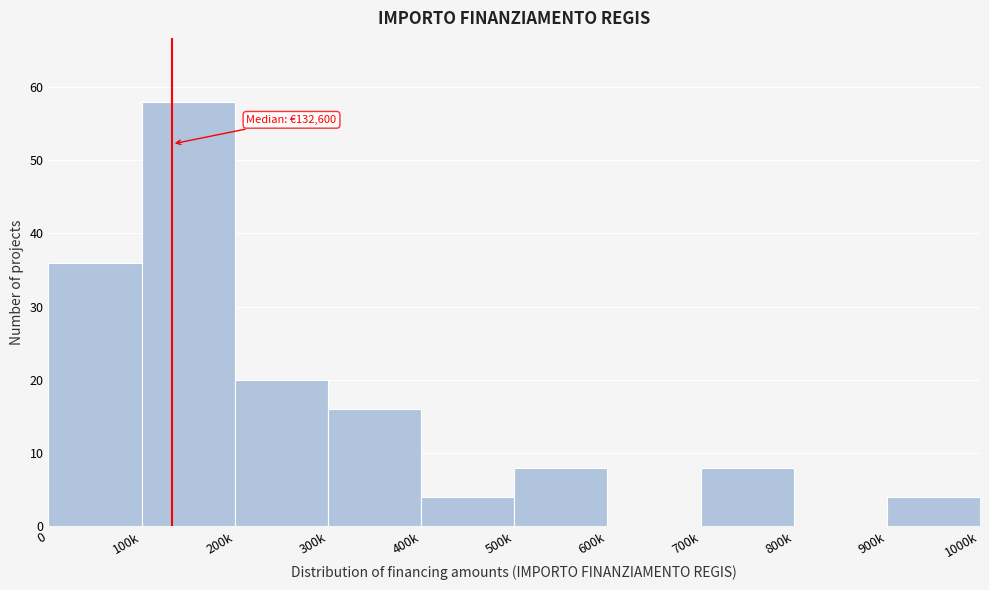

Reading left to right, transcribe all the data shown in this chart.

0=36	100k=58	200k=20	300k=16	400k=4	500k=8	600k=0	700k=8	800k=0	900k=4